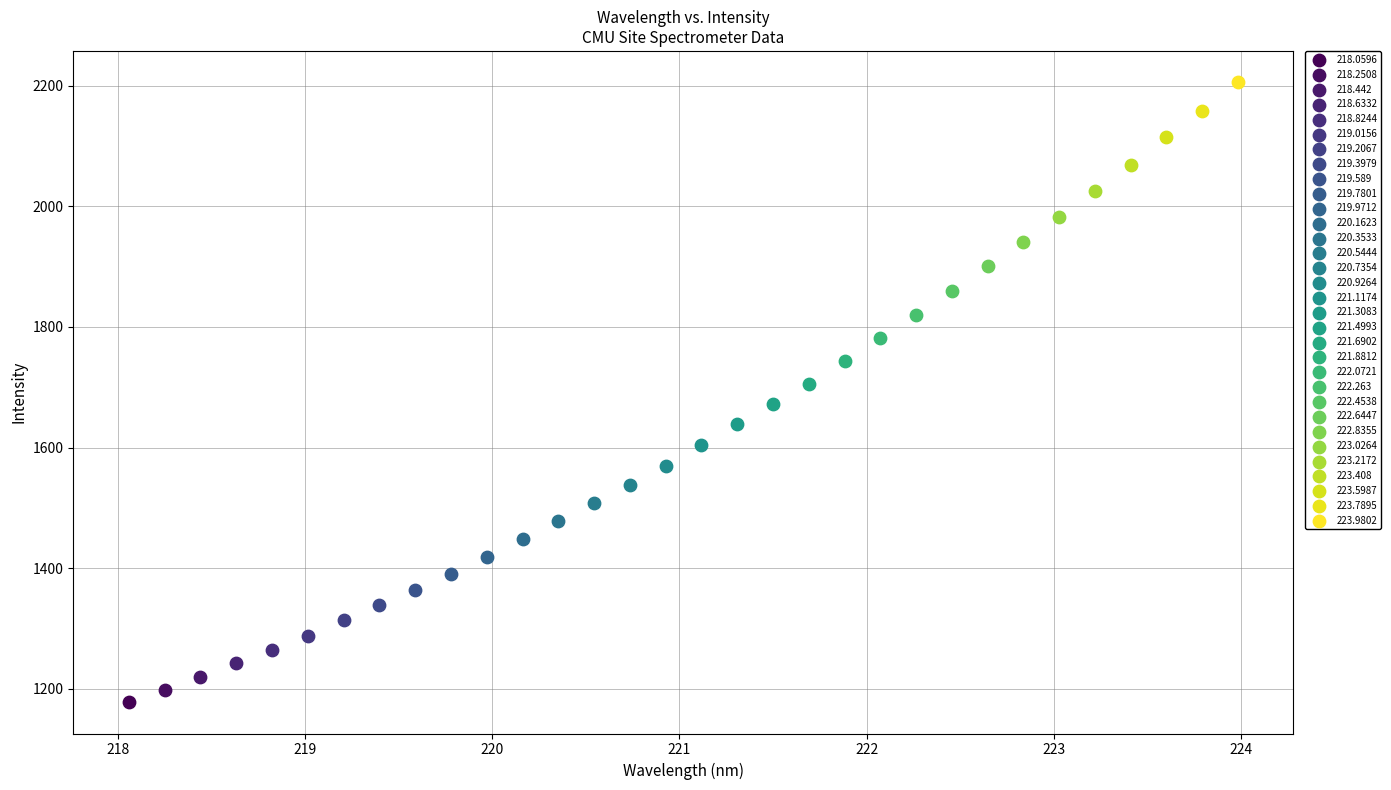

Which series contains the lowest Y value?

218.0596